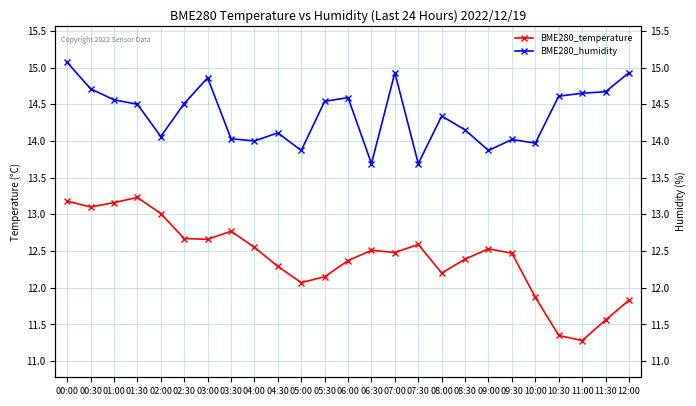

Where is the first local maximum for BME280_temperature?

01:30